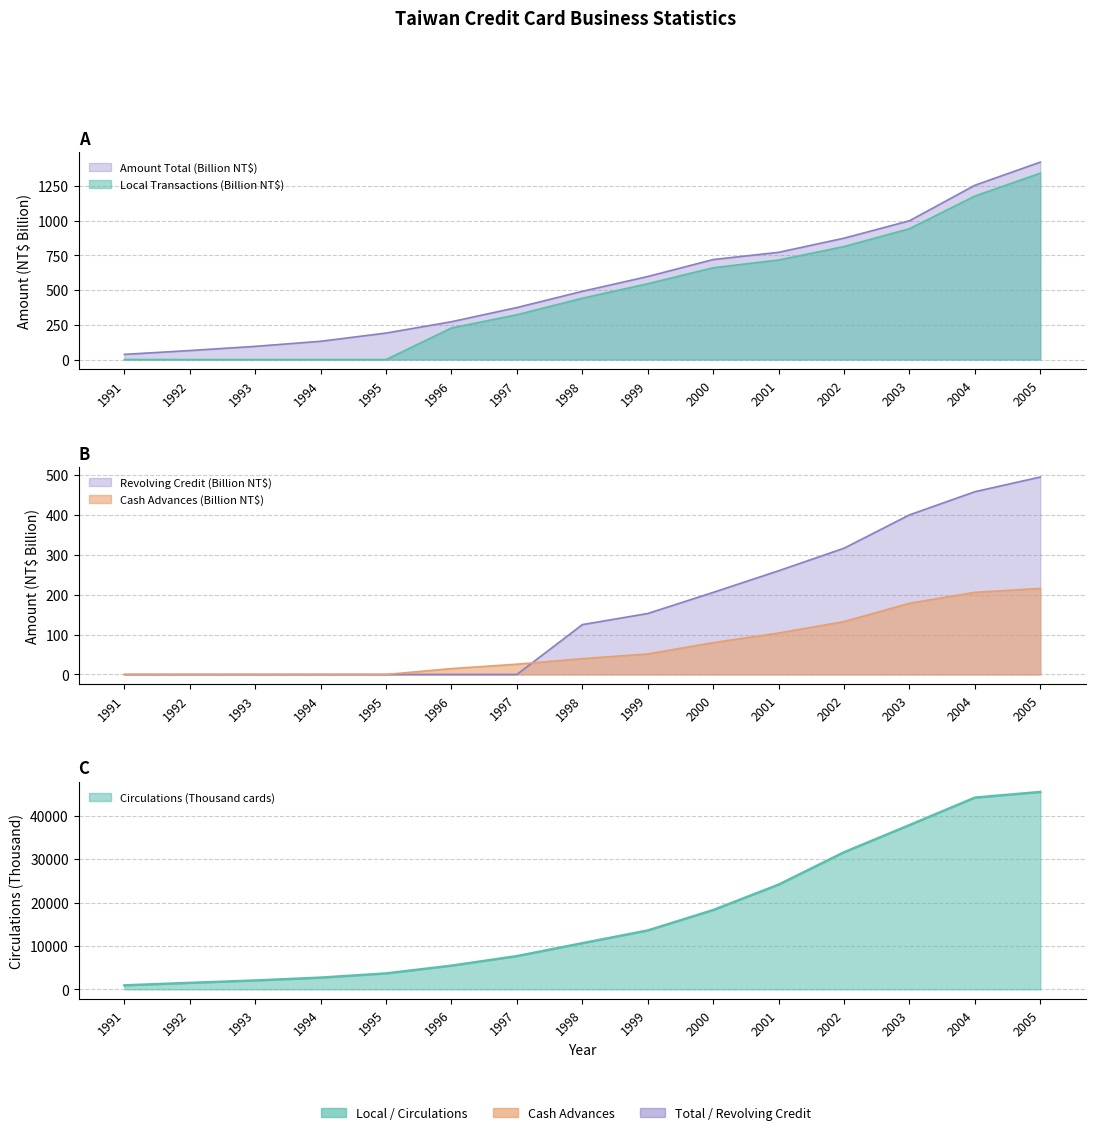

True or false: Amount of Transactions Total (M NT$) and Circulations (Thousand) intersect in this chart.

False